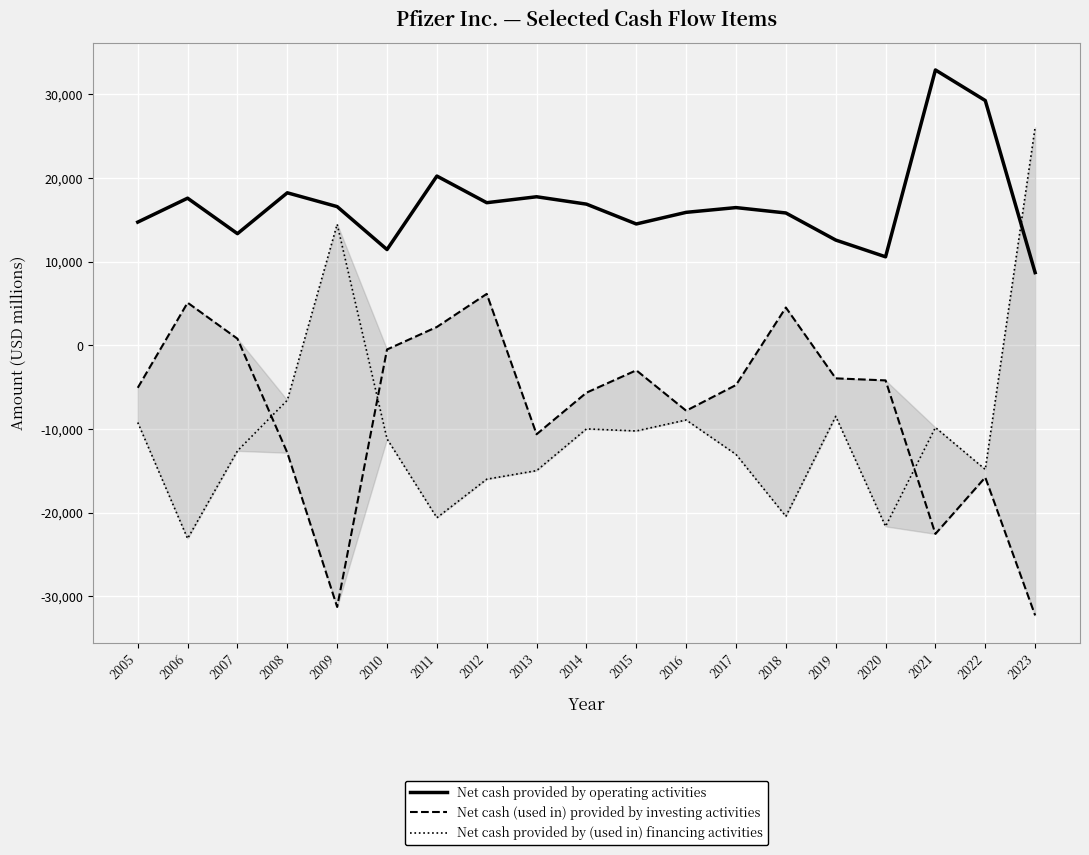

Which series has the largest total across all categories?

Net cash provided by operating activities